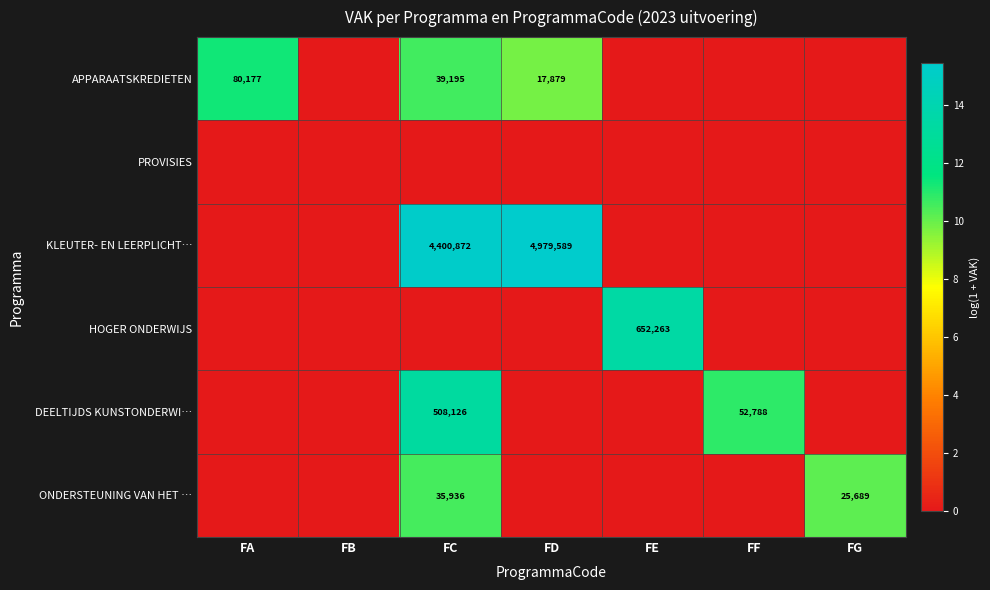

At which category is the sum across all series the highest?

FC